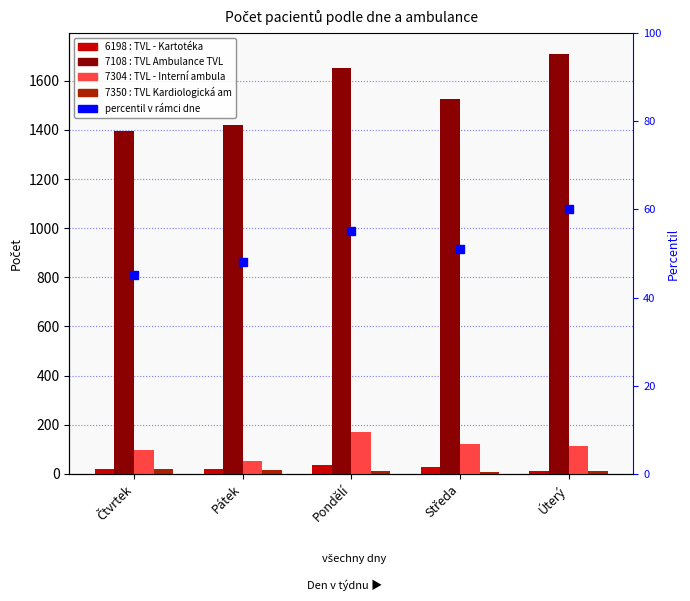

What is the difference between the 7108 : TVL Ambulance TVL values at Středa and Pátek?

106